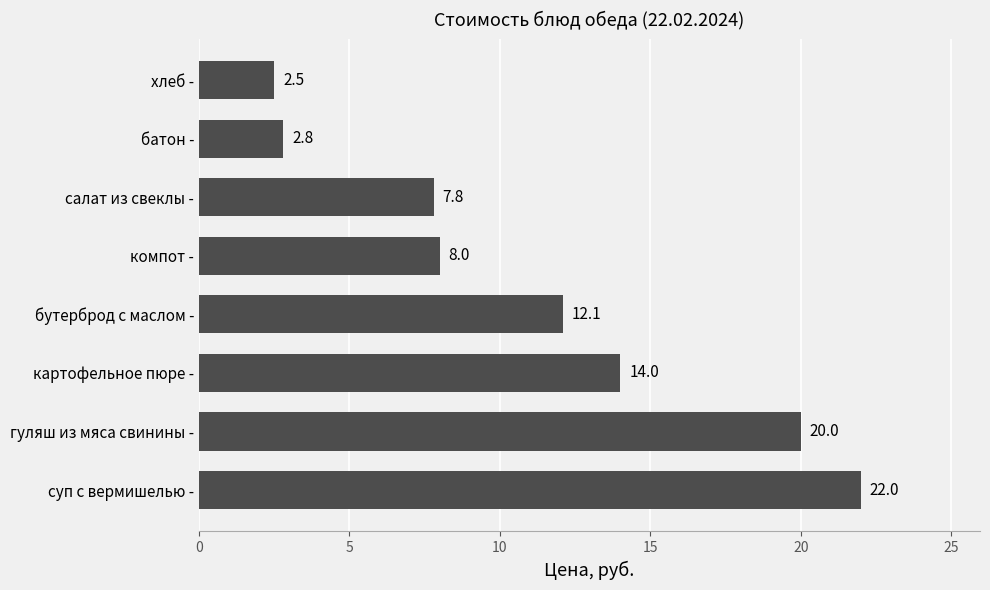

At which label is the value closest to 12?

бутерброд с маслом -